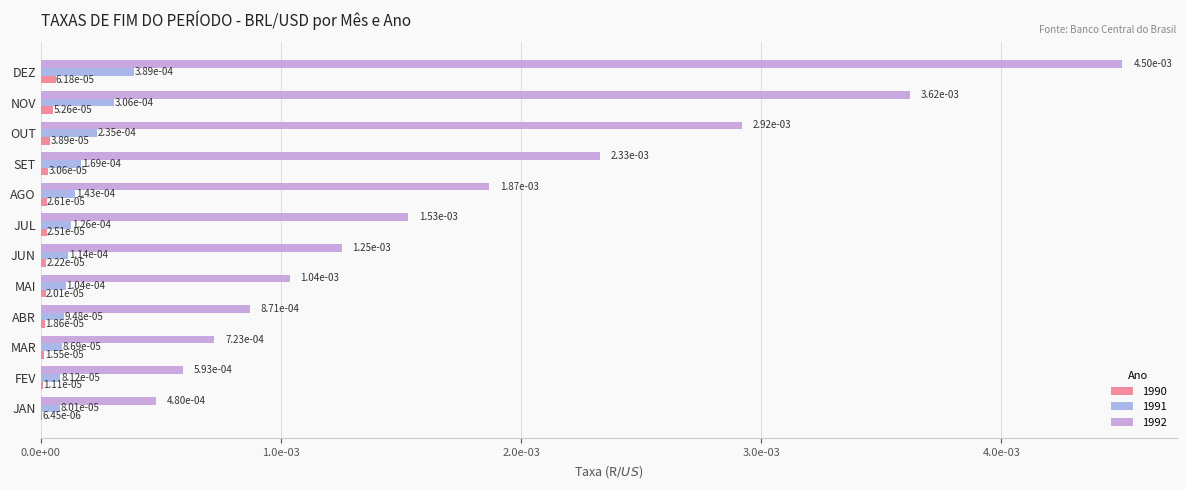

Is the value of 1991 at NOV greater than the value of 1992 at DEZ?

No